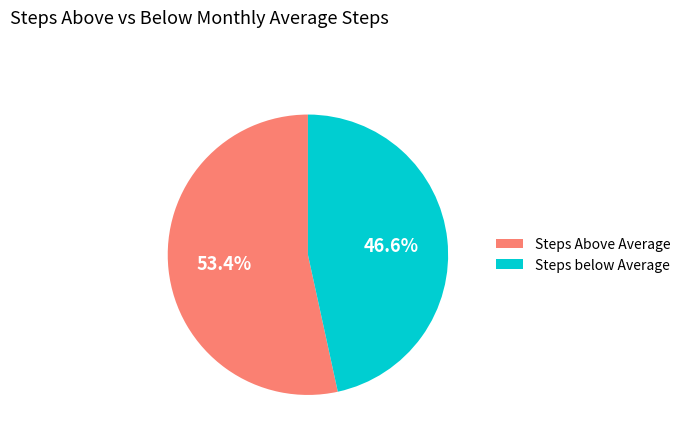

What is the smallest slice in the pie chart?

Steps below Average